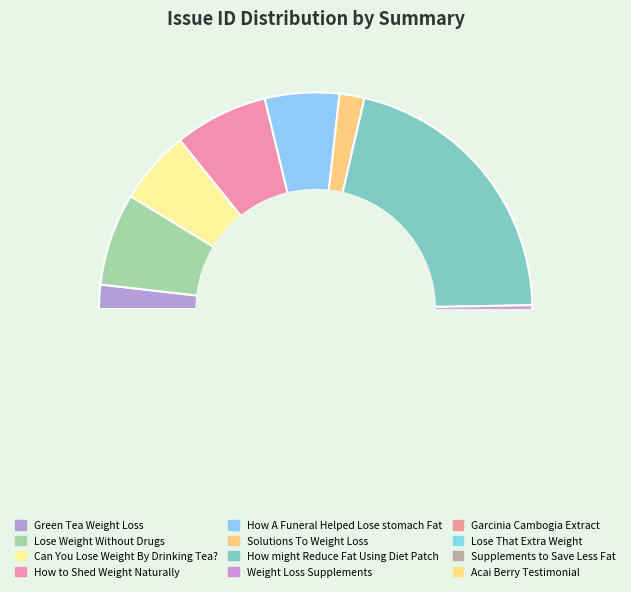

How many slices are in this pie chart?

12